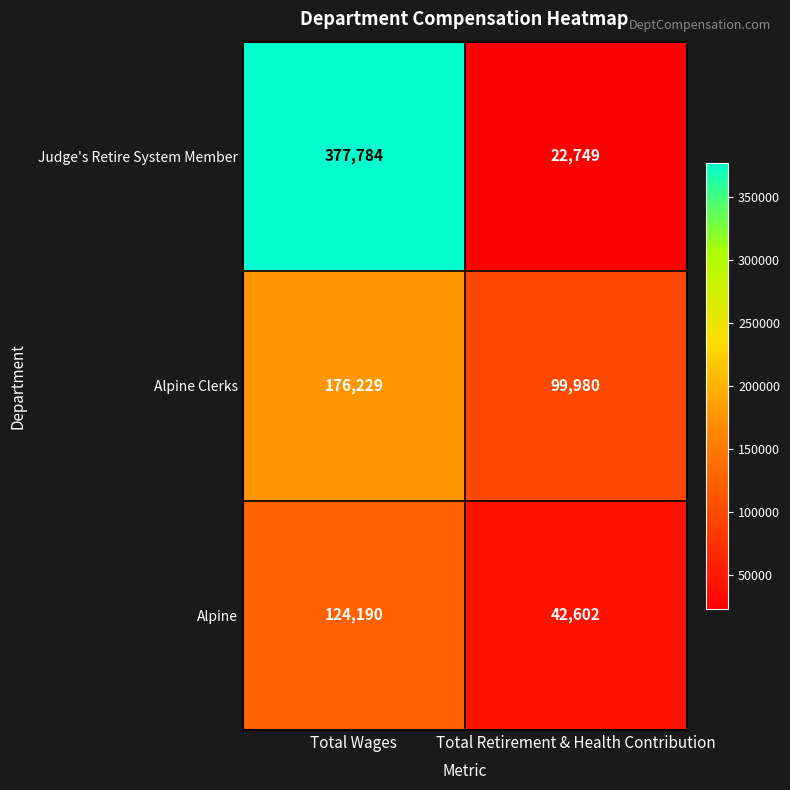

What is the spread (max minus min) of values at Total Wages?

253594